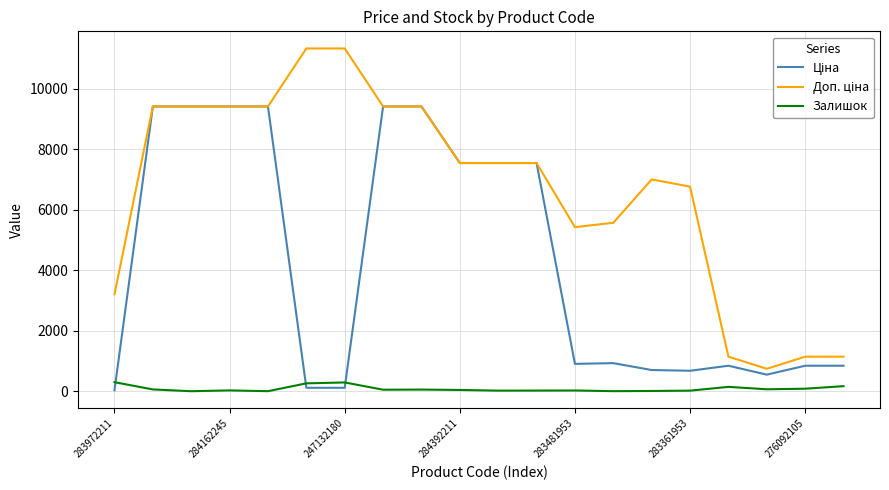

What is the maximum value for Залишок?

299.0